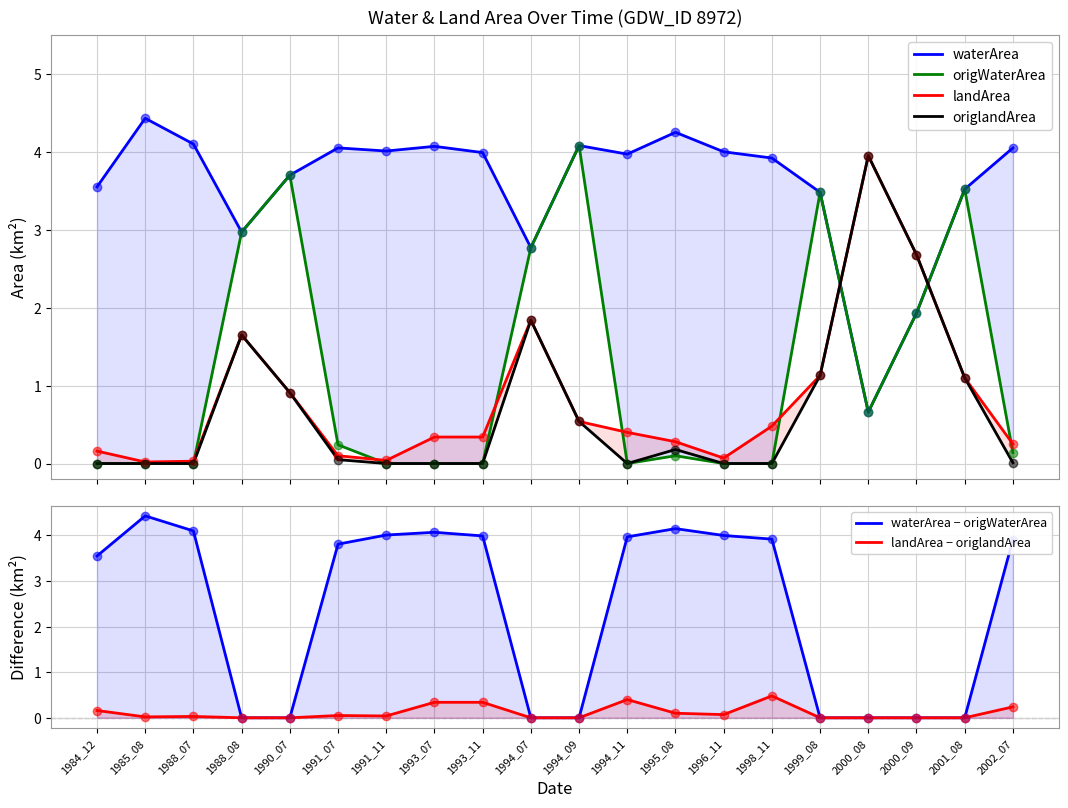

What are all the series names shown in the legend?

waterArea, origWaterArea, landArea, origlandArea, waterArea − origWaterArea, landArea − origlandArea